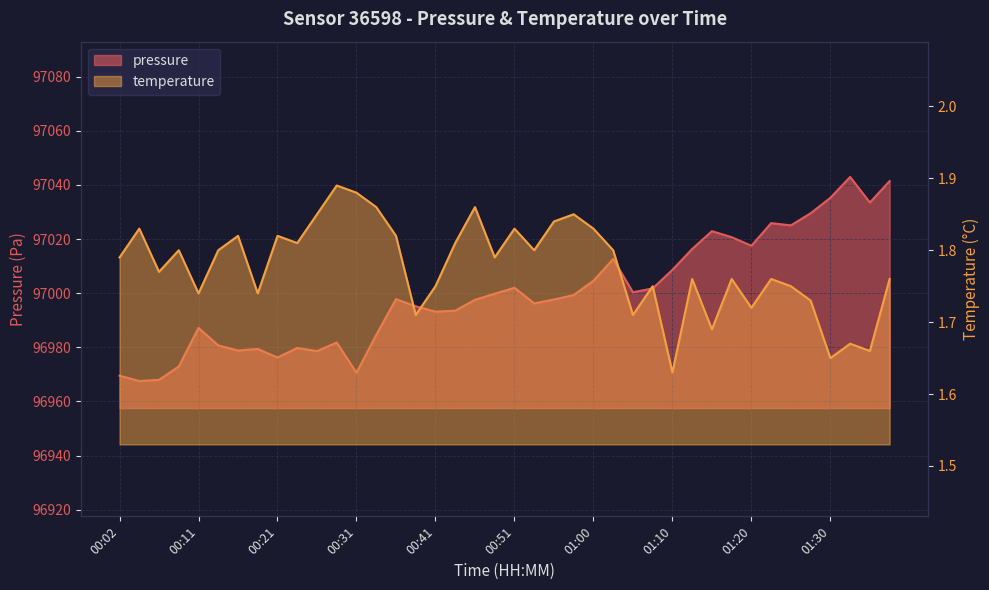

List the series in order of their overall mean, lowest first.

temperature, pressure